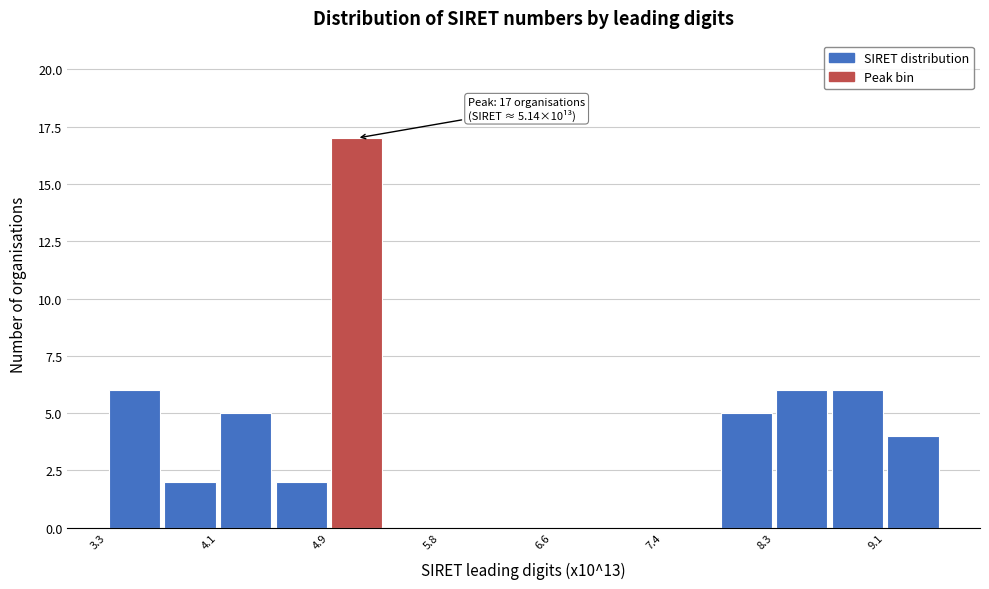

Which range on the x-axis has the tallest bar?

4.9 to 5.4